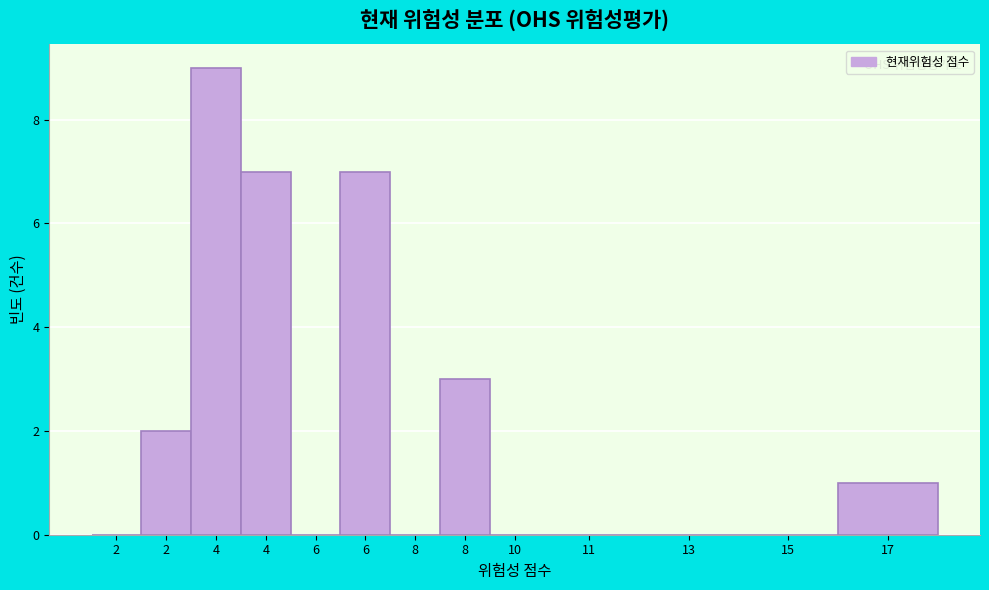

Count the number of data series in this chart.

1